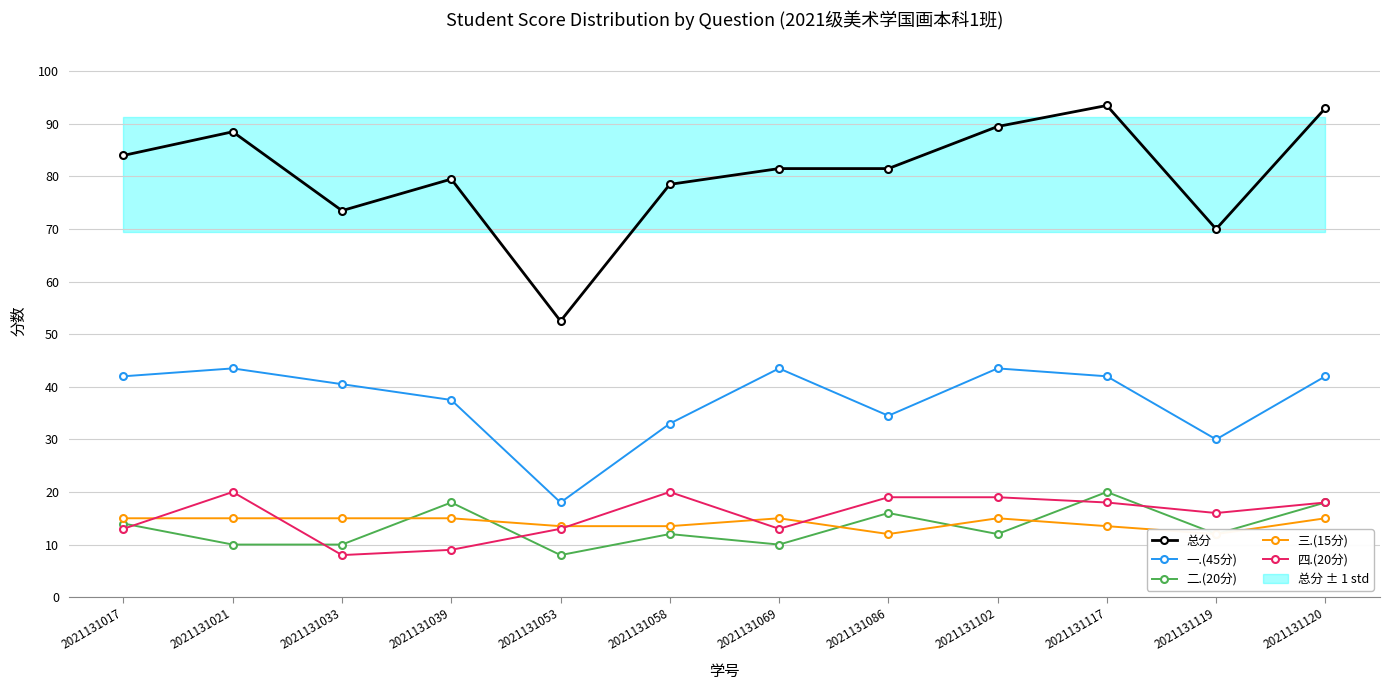

Rank the series by their maximum value, from highest to lowest.

总分, 一.(45分), 二.(20分), 四.(20分), 三.(15分)